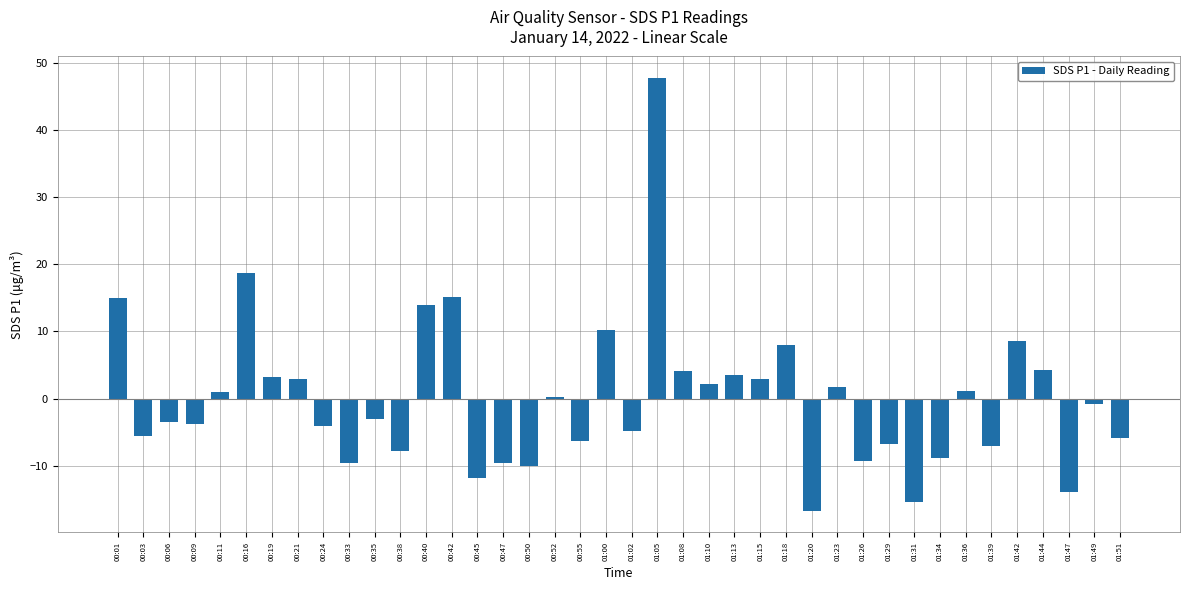

Which has a higher value, 00:47 or 00:38?

00:38